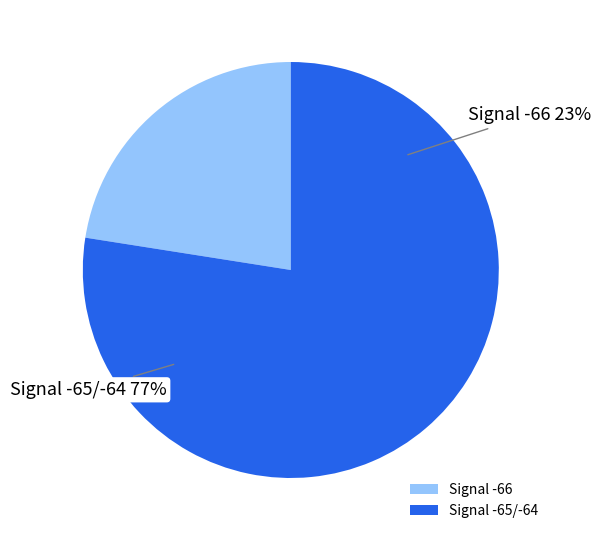

Does 9 account for over 50% of the chart?

No